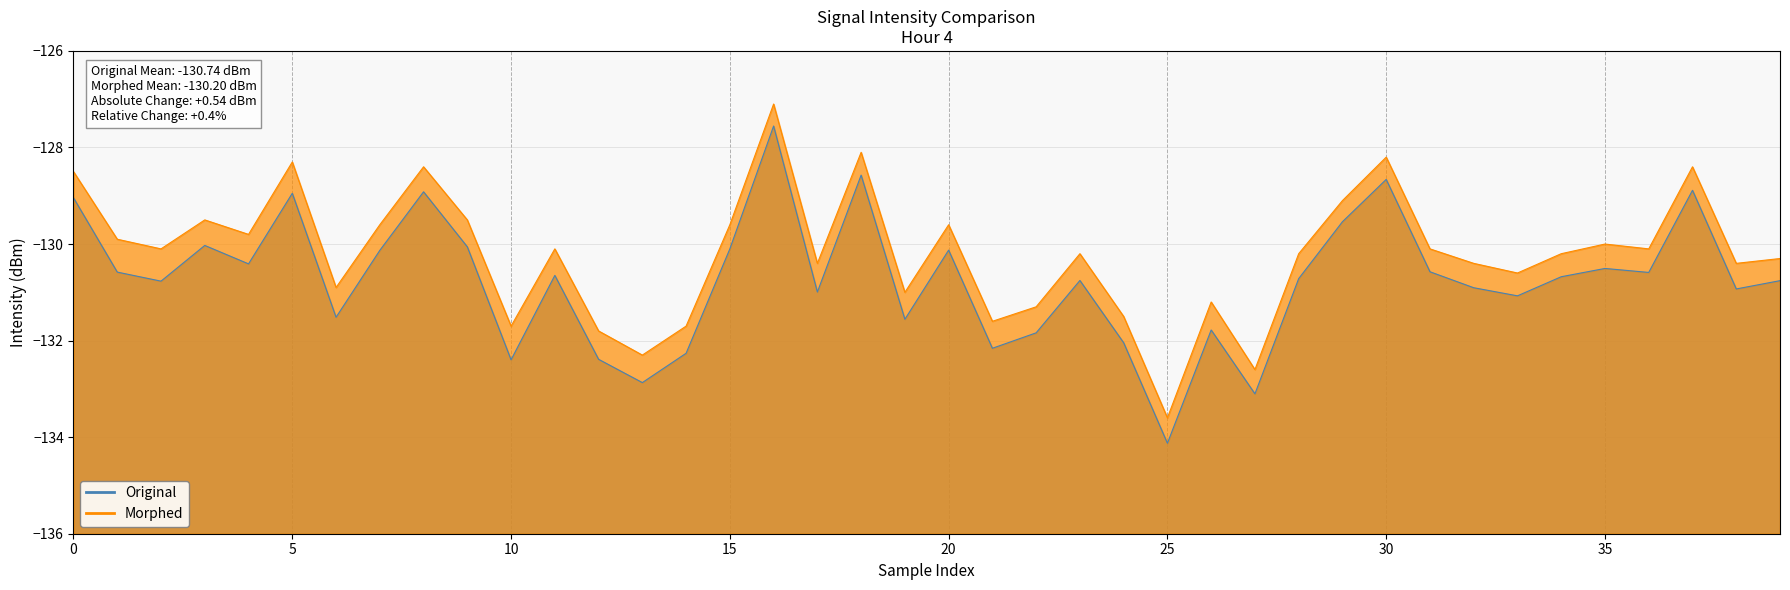

At which label does Original reach its peak?

16